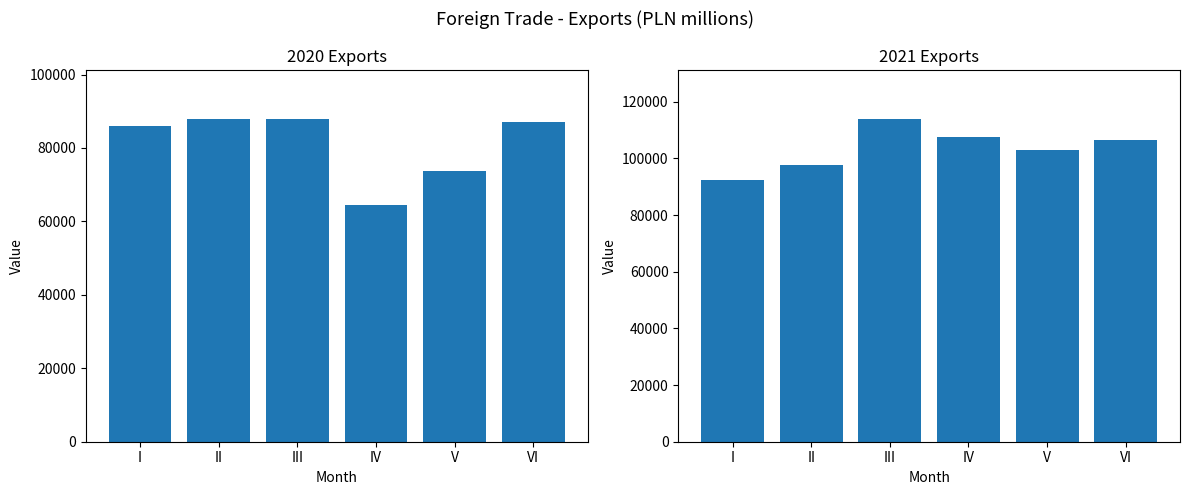

What is the difference between the maximum and minimum values in the 2021 Exports series?

21854.4